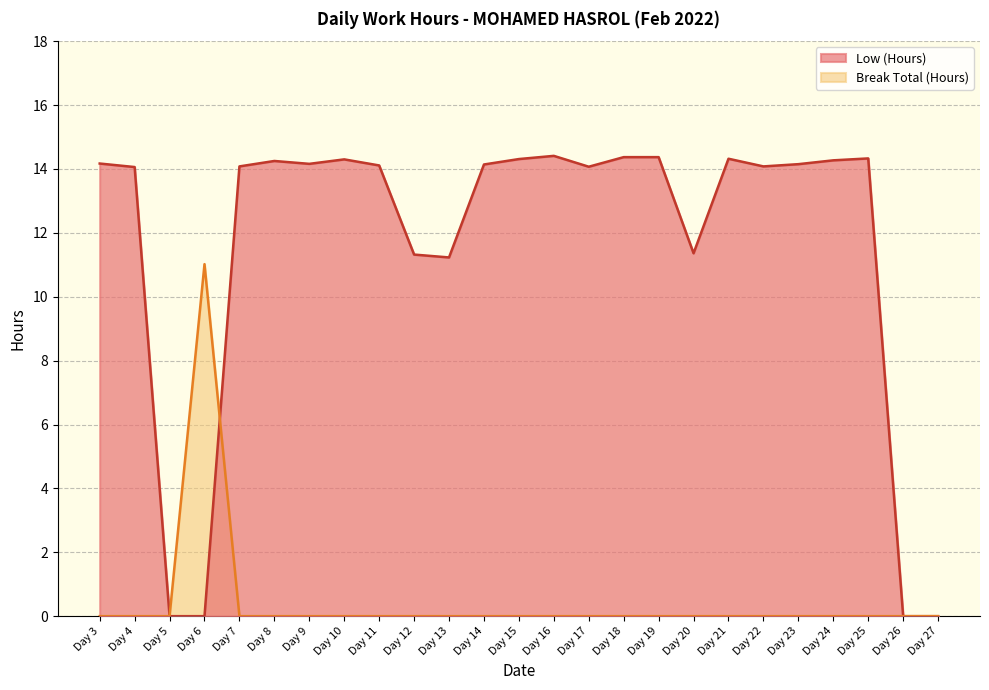

What is the average value of the Break Total (Hours) series?

0.4